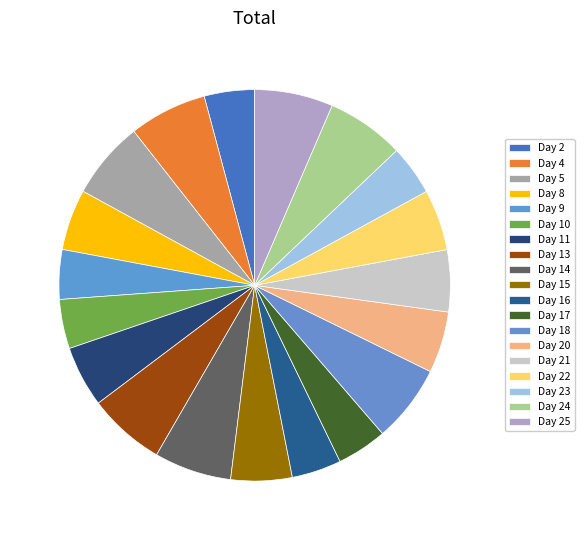

The Day 17 slice represents 4% of the pie. True or false?

True